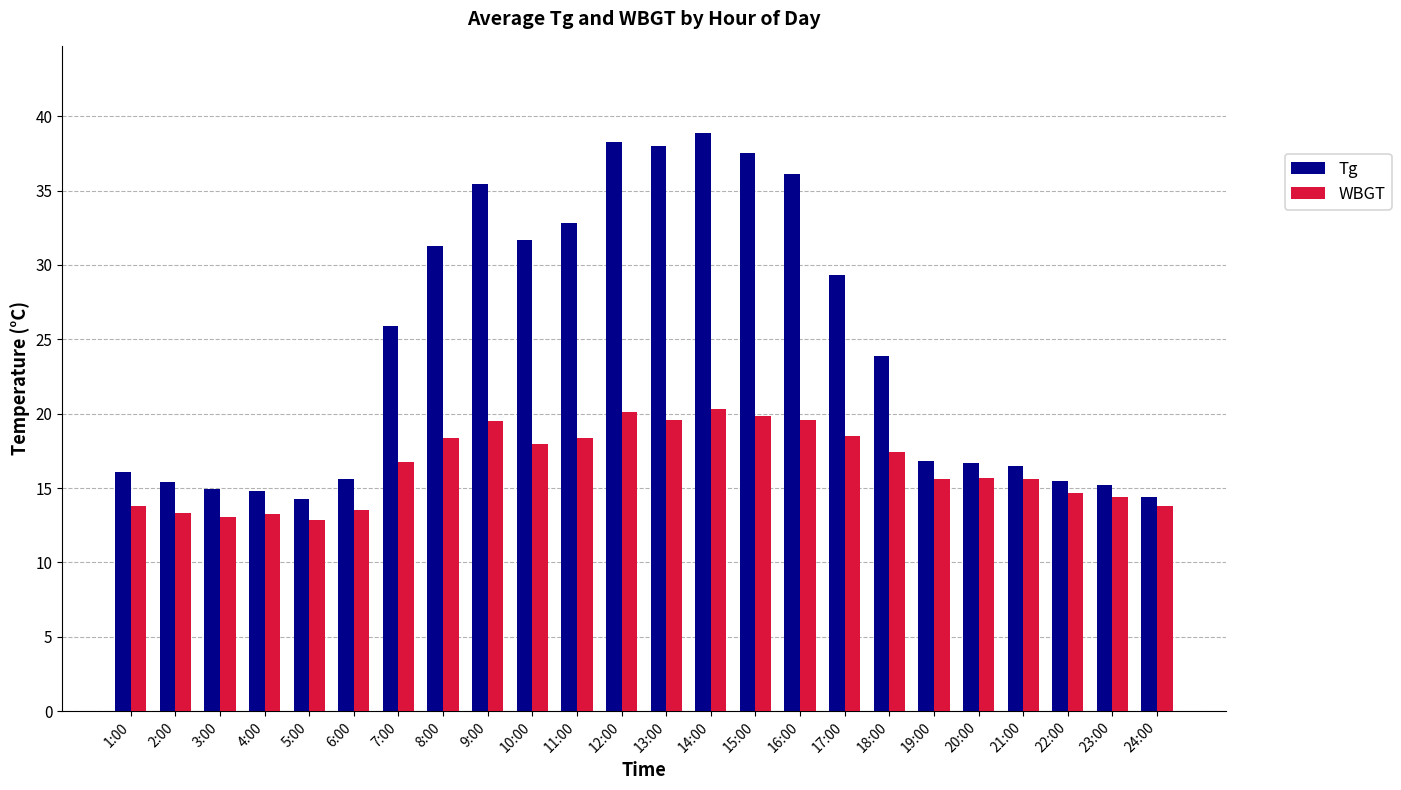

Where is Tg nearest to the value 26?

7:00